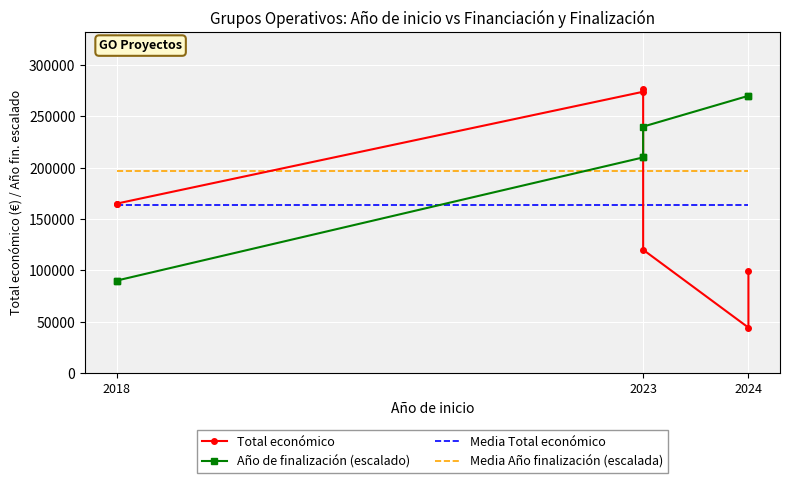

Which category has the lowest value in the Media Total económico series?

2018